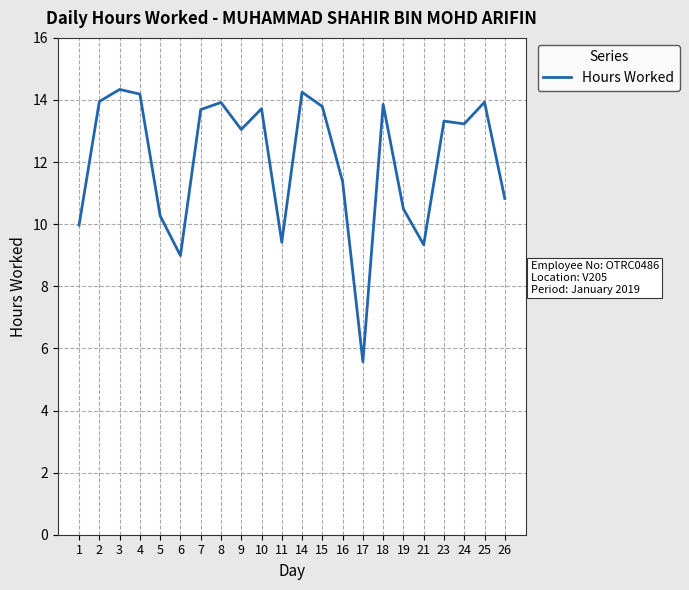

Between 21 and 15, which is larger?

15